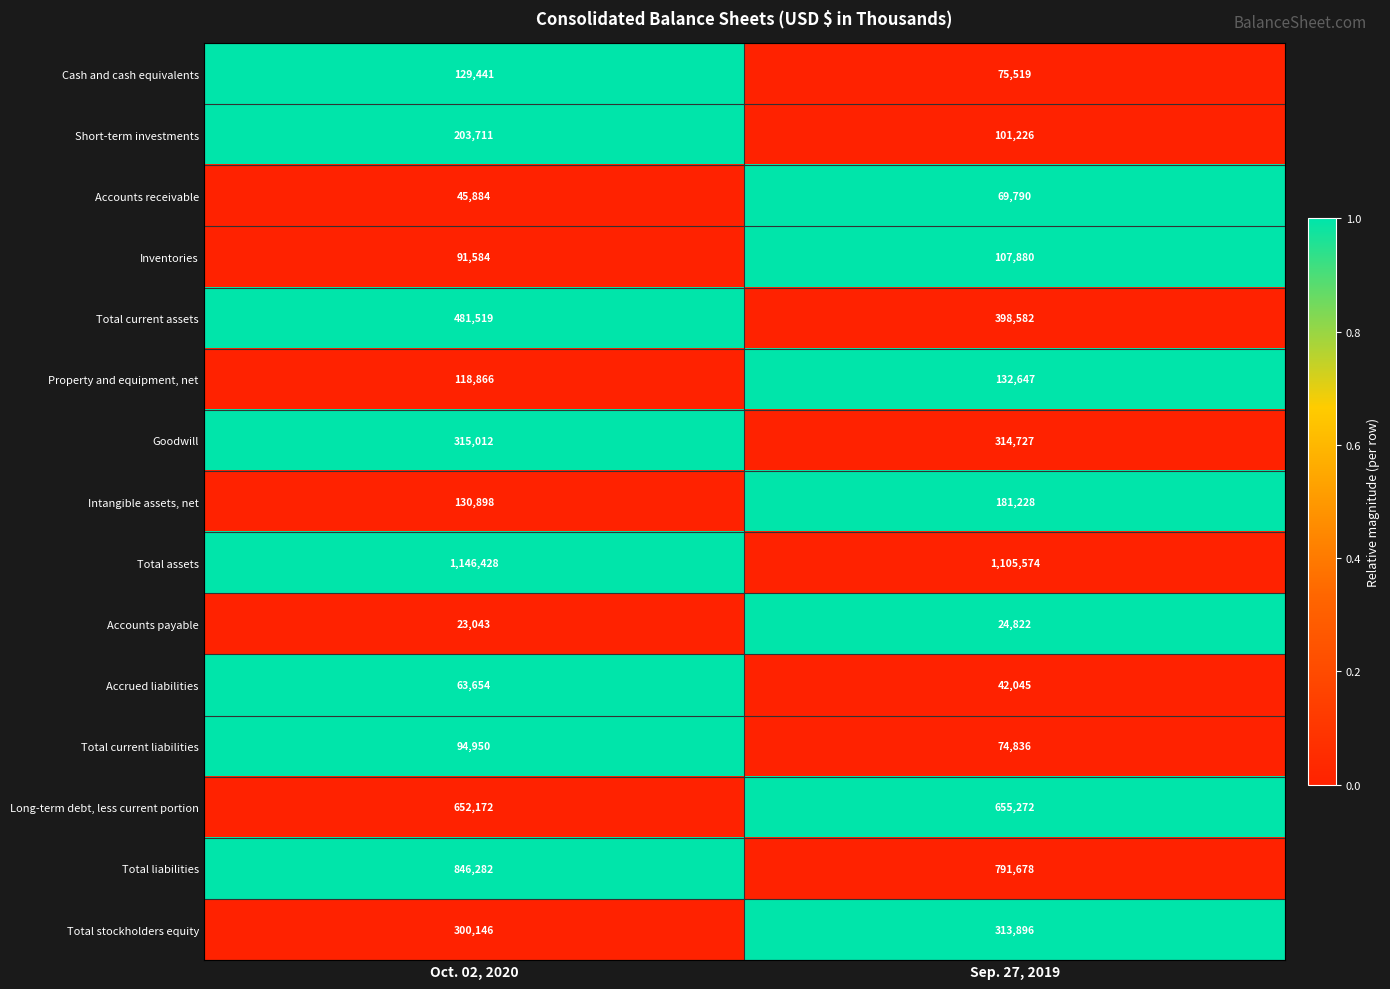

The value of Inventories at Sep. 27, 2019 is 107880. True or false?

True